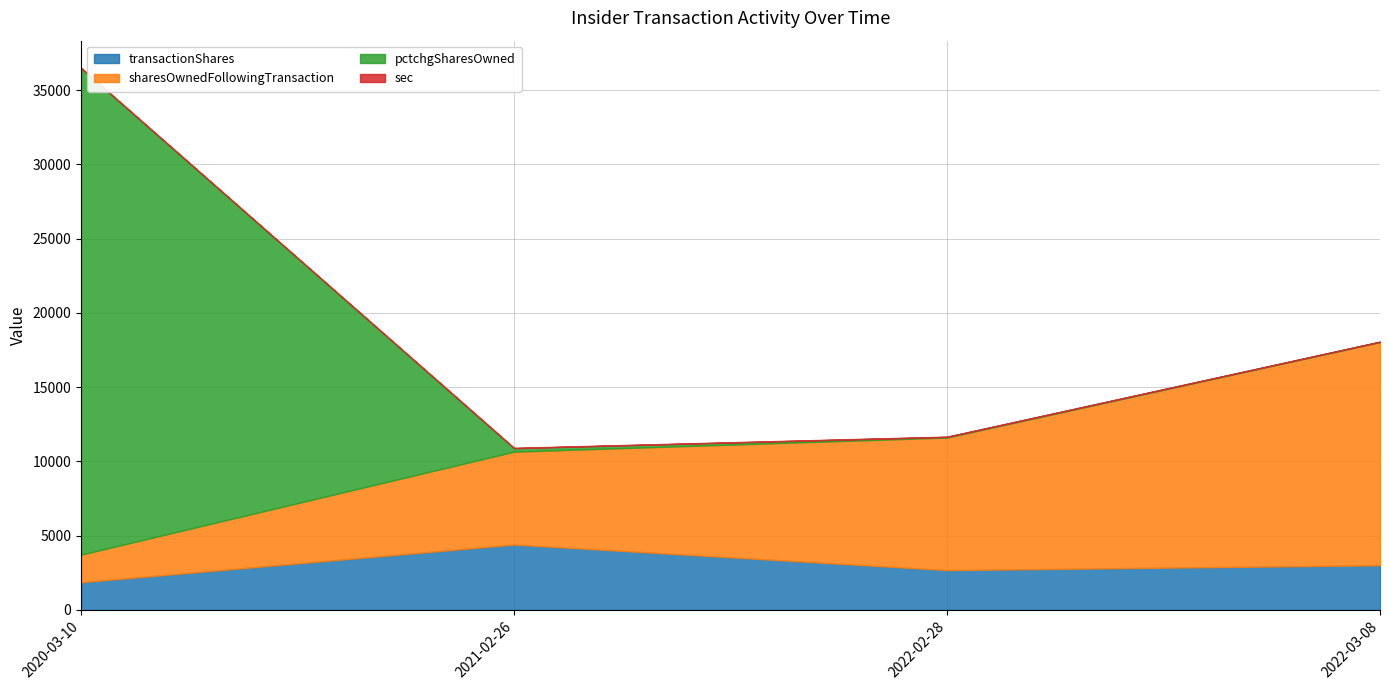

How many lines are shown in the chart?

4